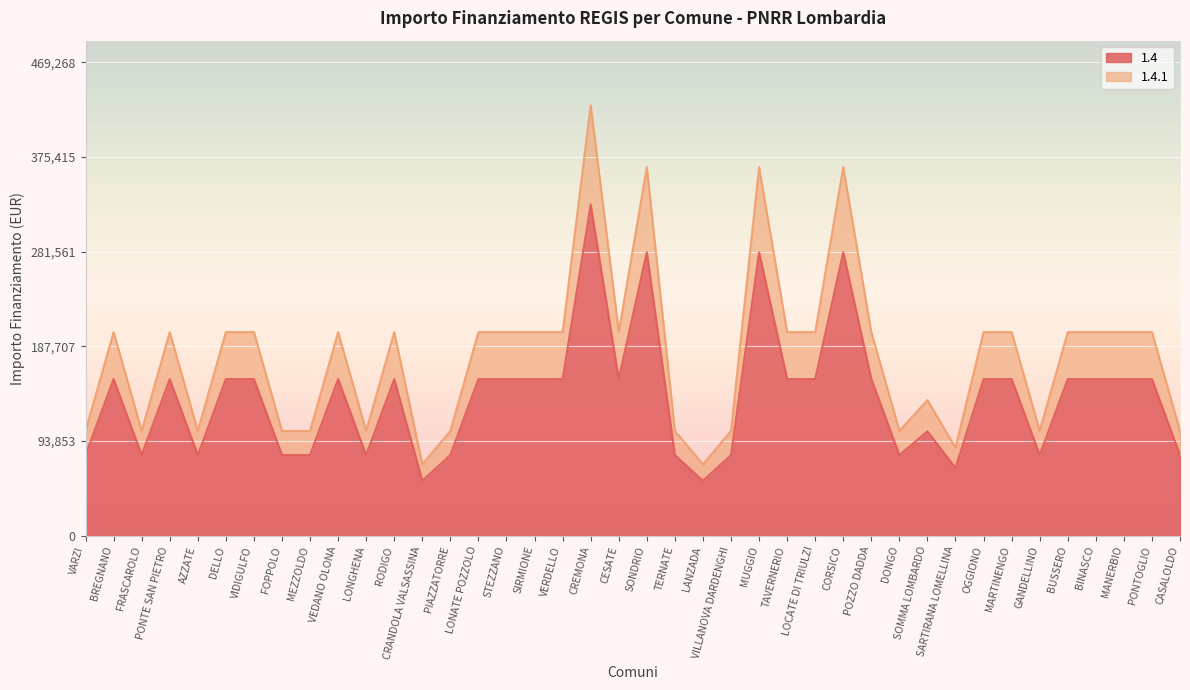

True or false: 1.4 has a value of 280932.0 at SONDRIO.

True